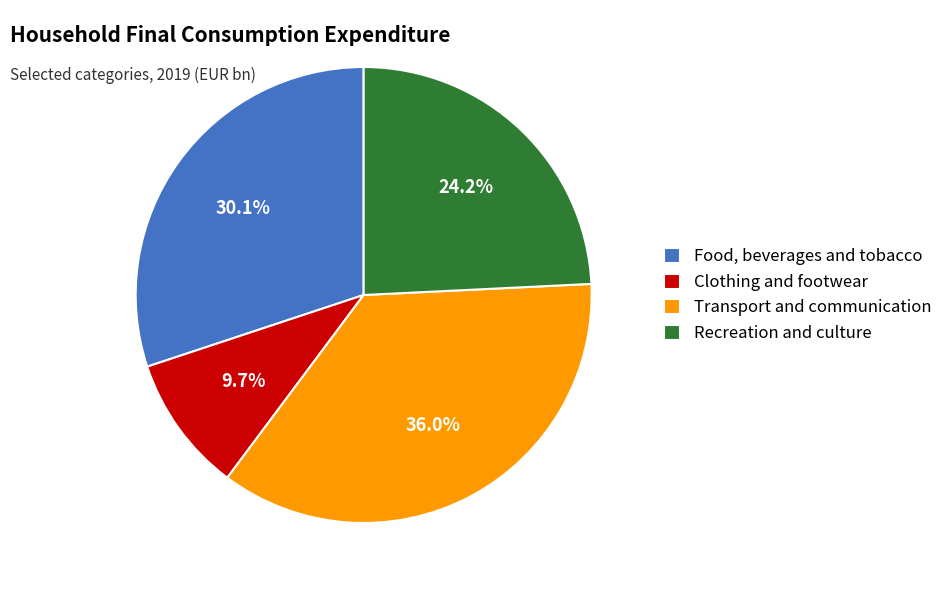

Combined, do Transport and communication and Recreation and culture account for over 50%?

Yes